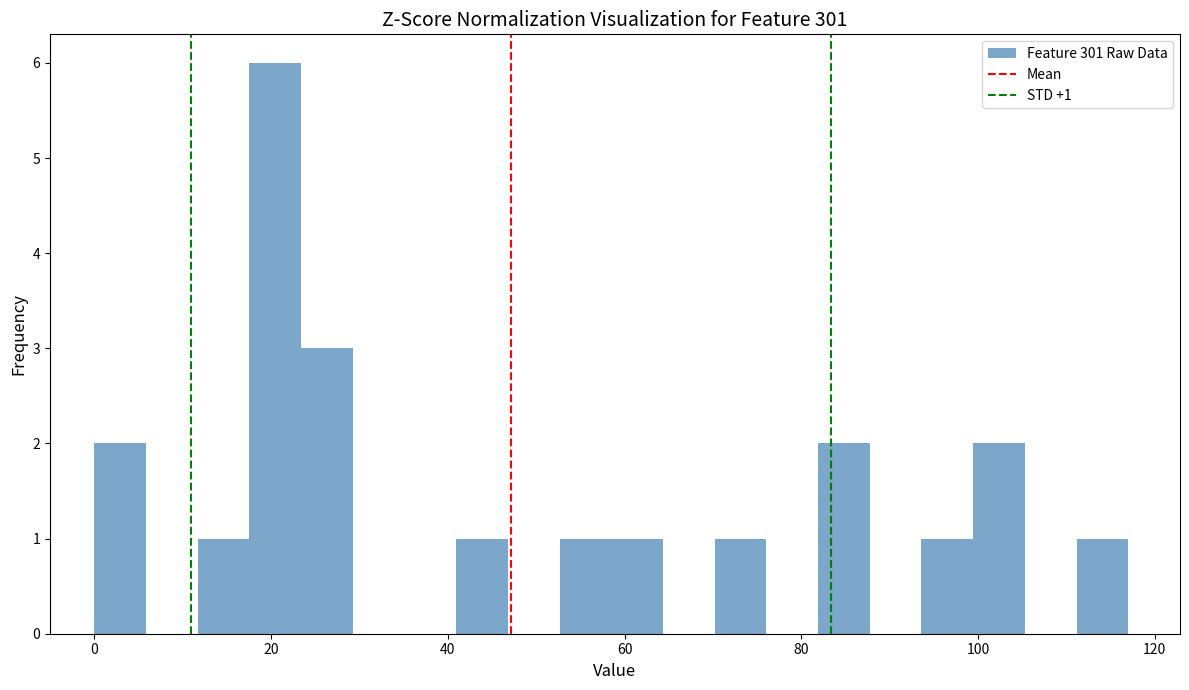

Read against the x-axis, roughly where is the centre of the tallest bar?

20